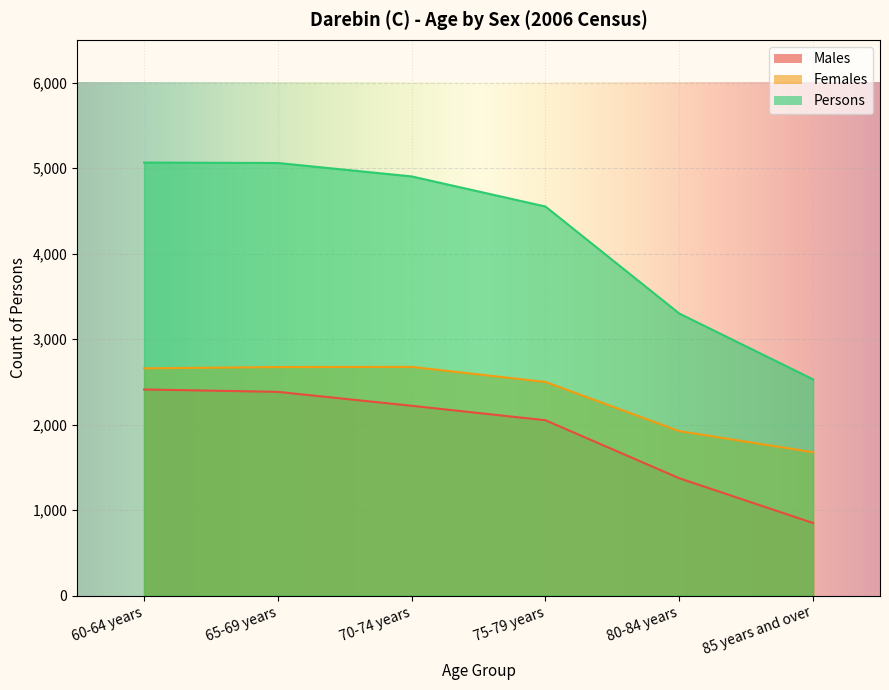

The value of Persons at 70-74 years is 6832. True or false?

False